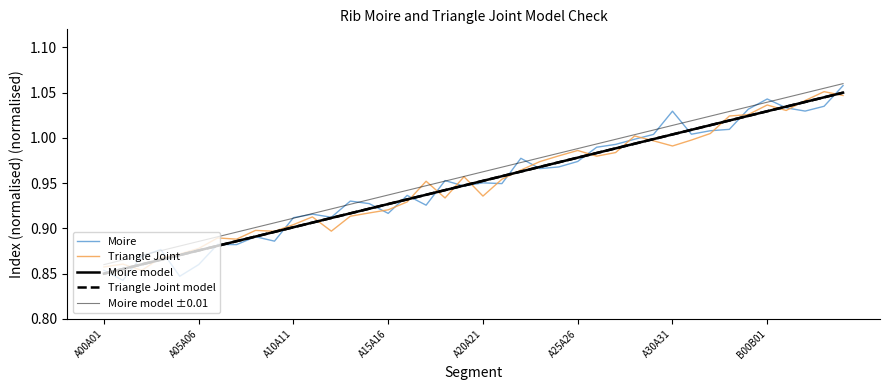

True or false: Moire model and Triangle Joint model cross at least once.

False